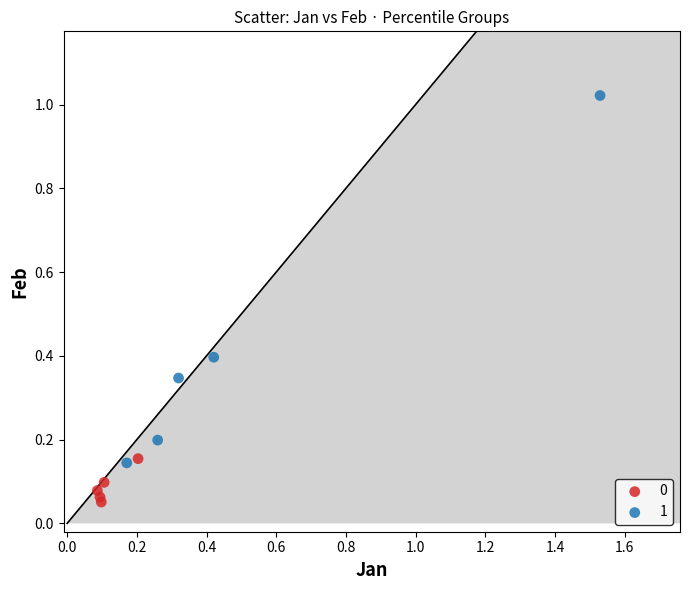

Which series reaches the minimum Y coordinate?

0